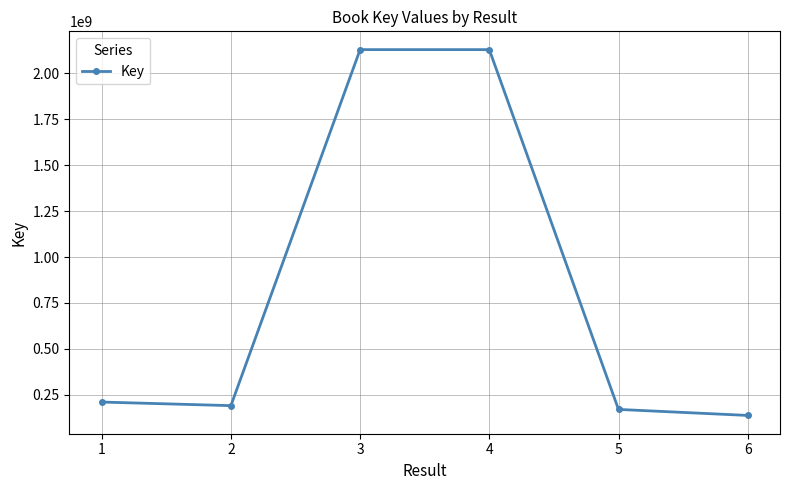

How many data points does each series have?

6